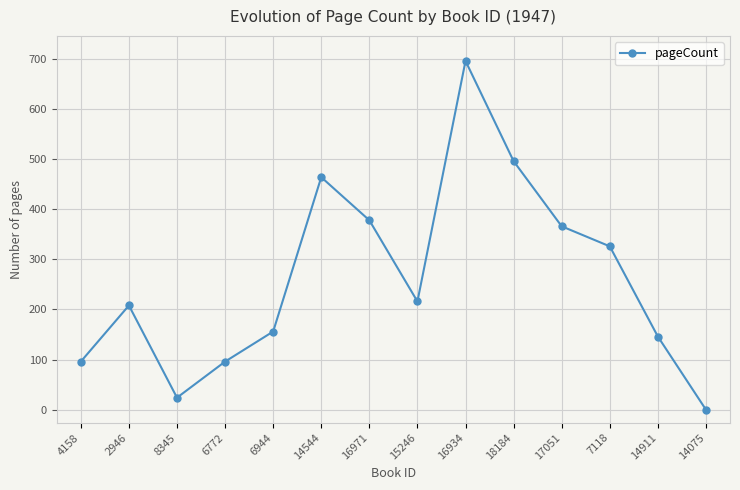

What is the label of the 14th point from the left?

14075